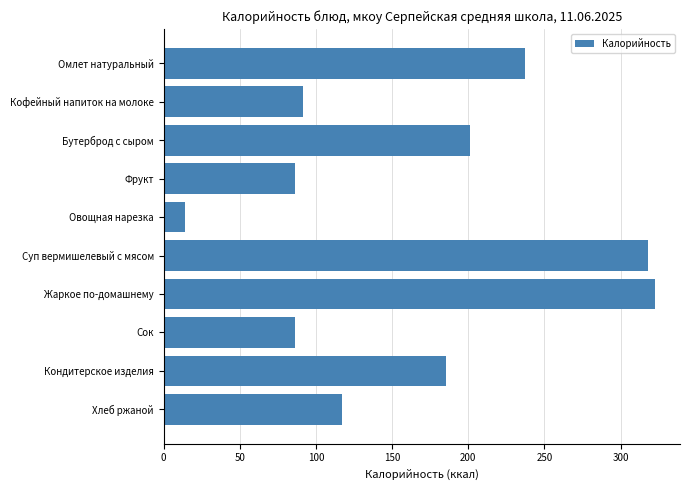

Which label corresponds to the largest value in the chart?

Жаркое по-домашнему